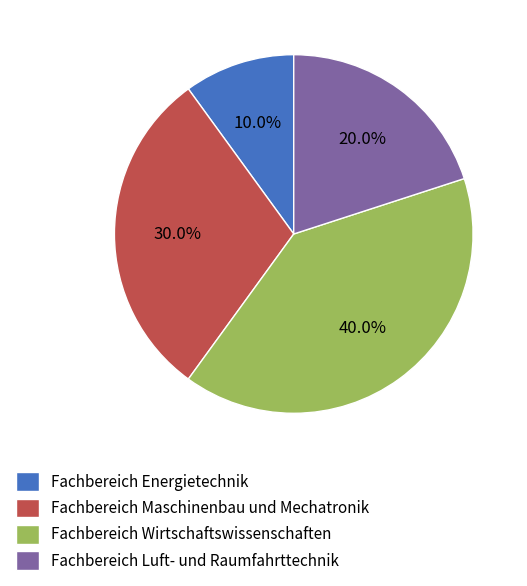

What is the ratio of the value at Fachbereich Luft- und Raumfahrttechnik to the value at Fachbereich Wirtschaftswissenschaften?

0.5